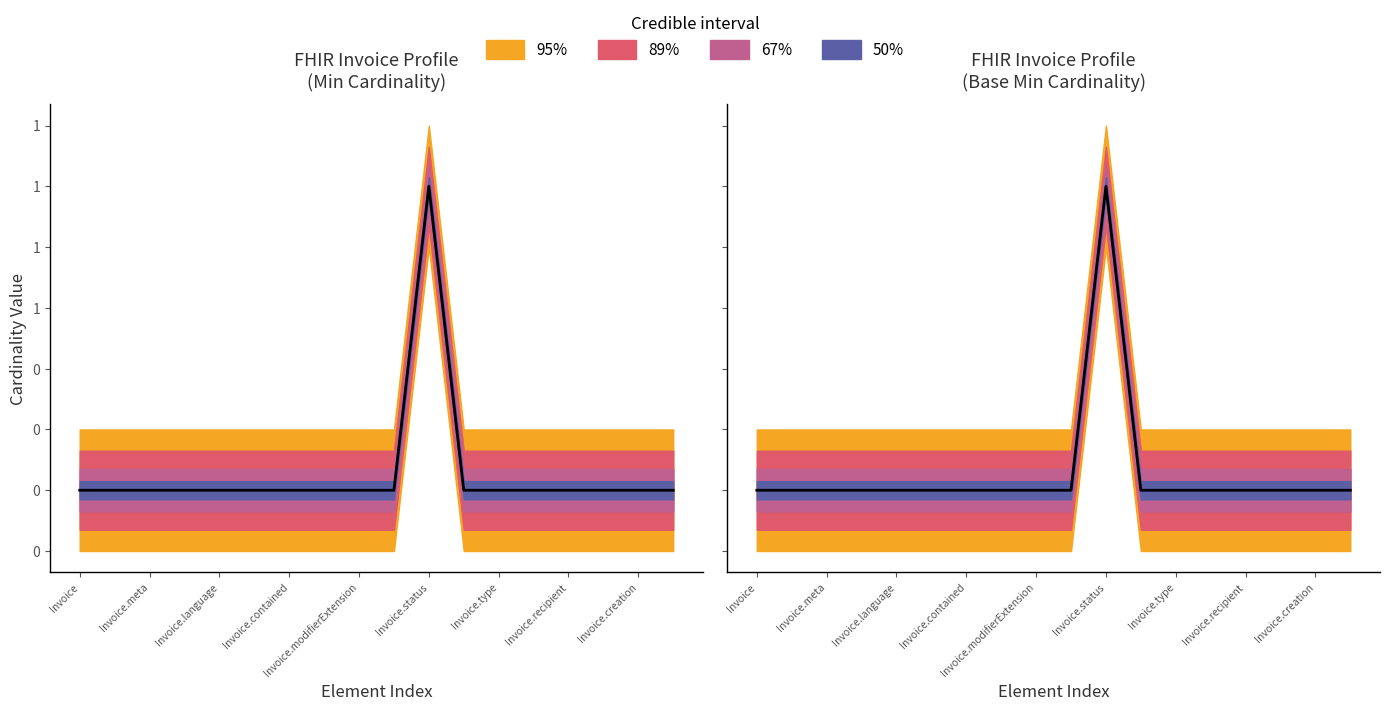

Does the chart have visible grid lines?

No